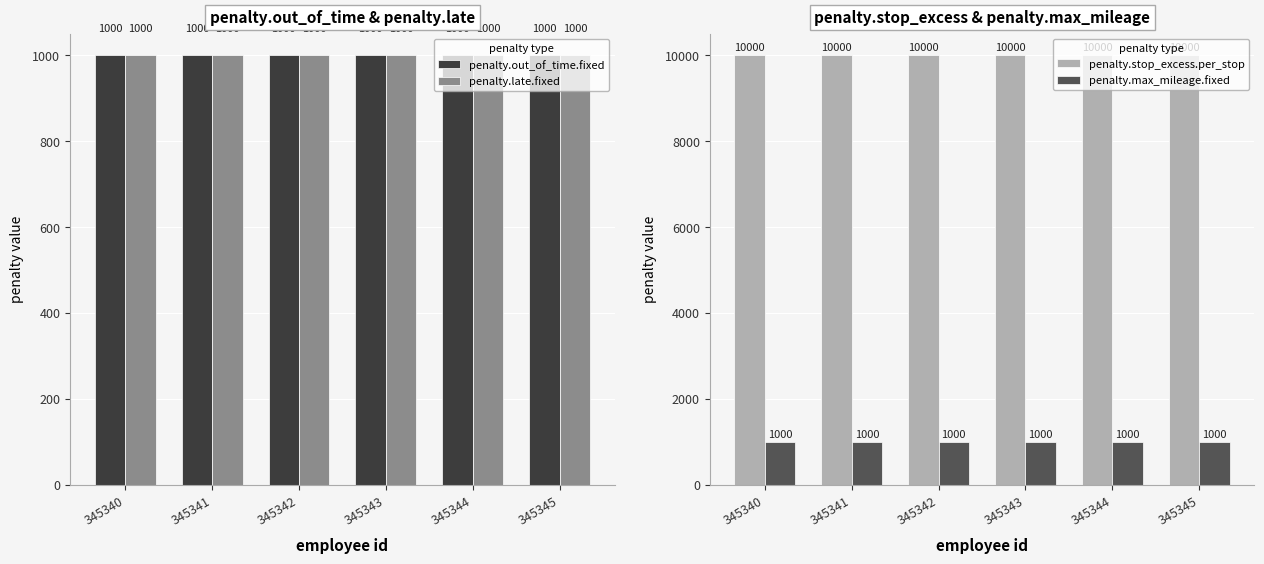

Rank the series by their maximum value, from highest to lowest.

penalty.stop_excess.per_stop, penalty.out_of_time.fixed, penalty.late.fixed, penalty.max_mileage.fixed